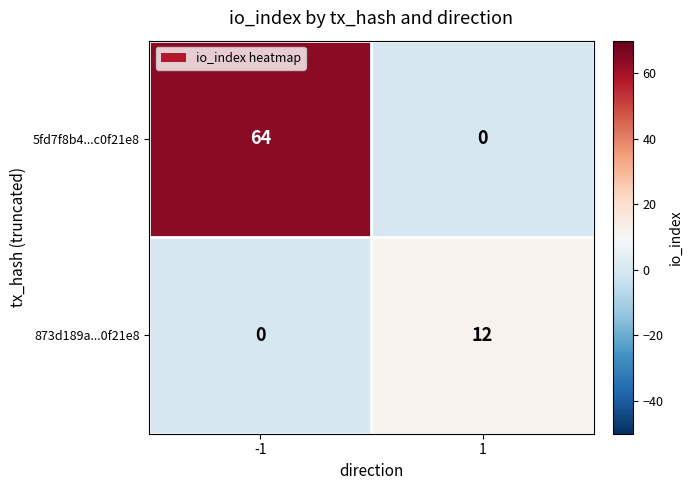

The 5fd7f8b4...c0f21e8 series shows 112 at -1. True or false?

False